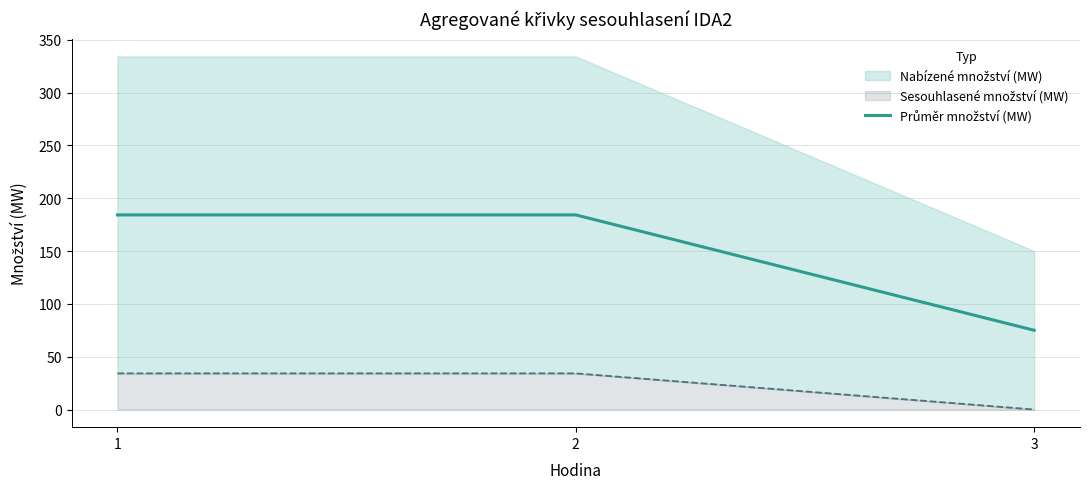

What is the value of the 1st point from the left?

184.2